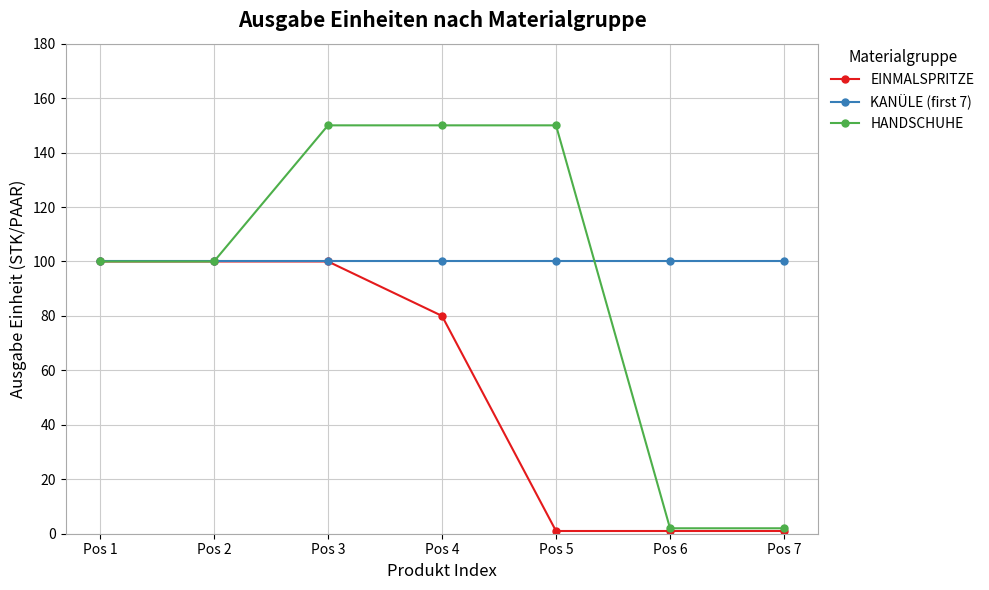

What is the smallest value displayed?

1